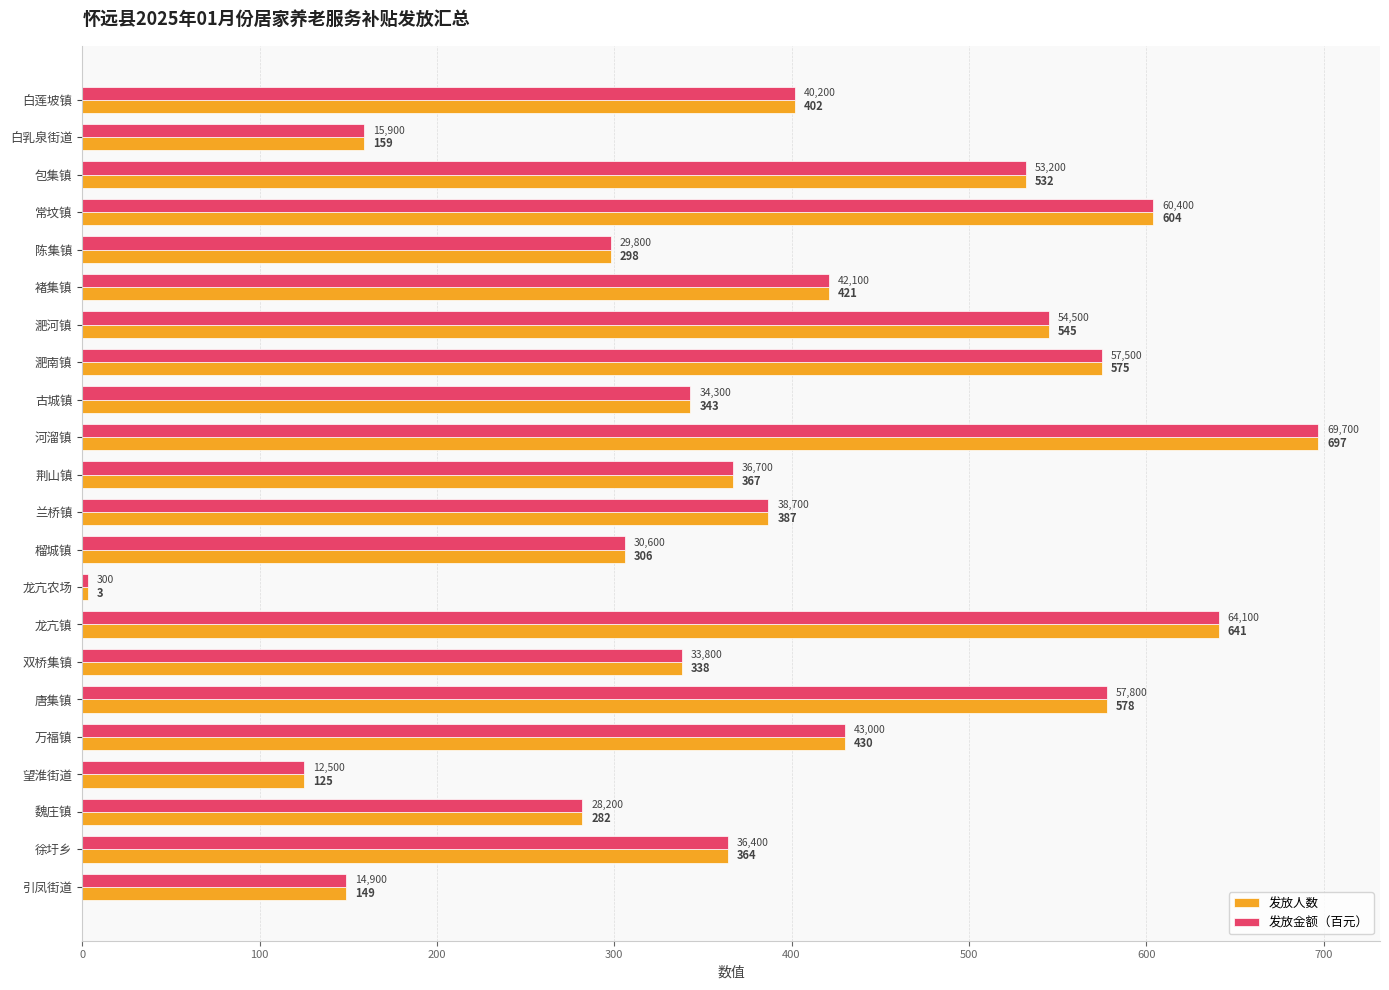

At which category is the sum across all series the highest?

河溜镇